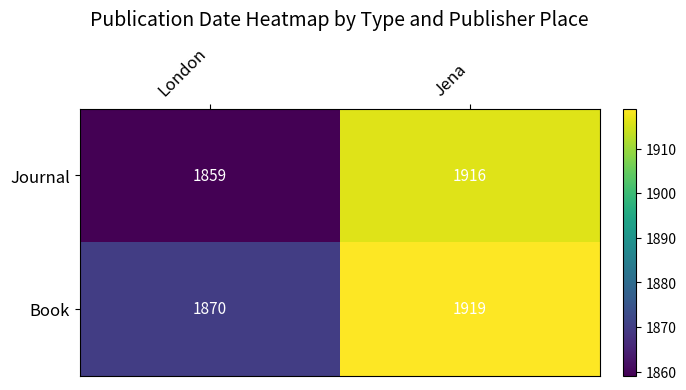

What is the minimum value shown in the chart?

1859